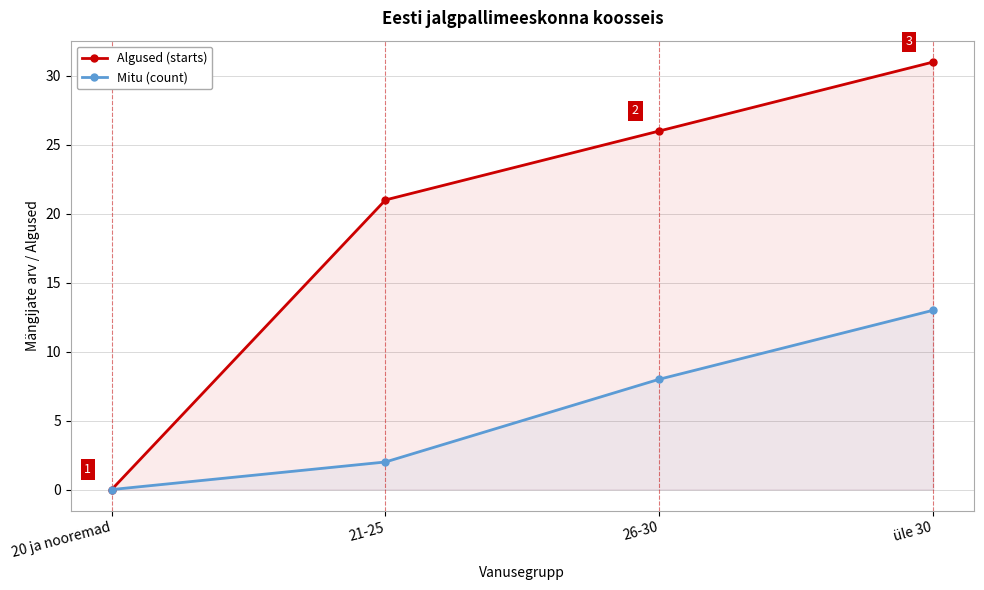

Reading right to left, what are all the values shown in this chart?

Algused (starts): 31	26	21	0
Mitu (count): 13	8	2	0